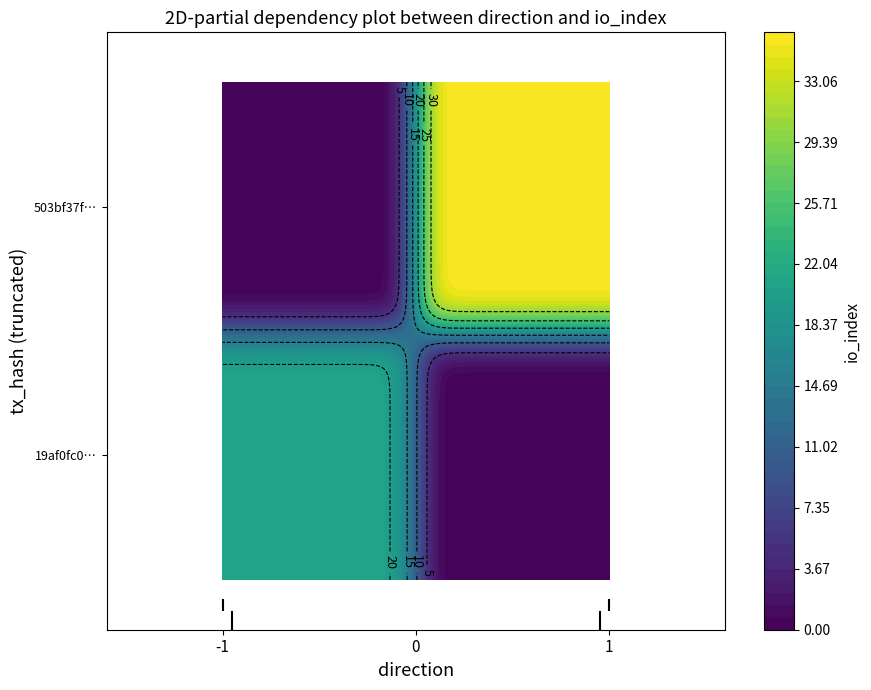

Rank the series at direction from highest to lowest value.

503bf37f93838bd897ea15ed032ea223df7d32e, 19af0fc0dfd831a23b5bab75cb2aa79dc42765c